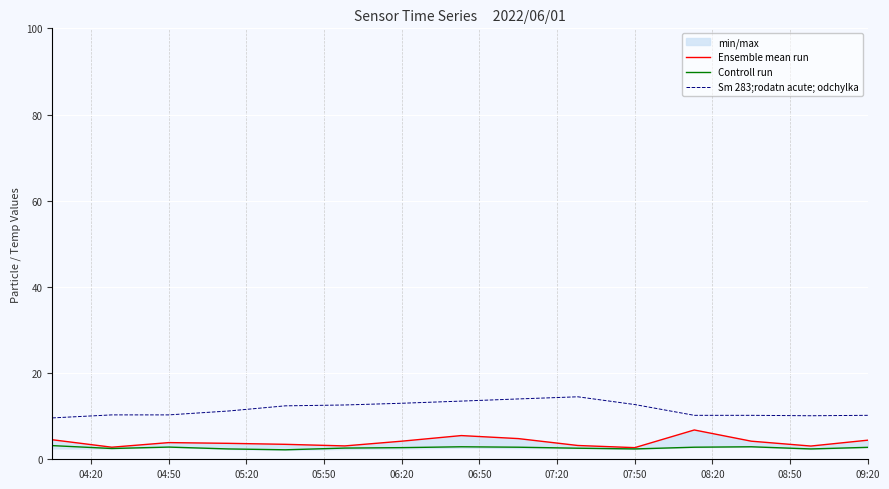

What is the maximum value for Sm 283;rodatn acute; odchylka?

14.5